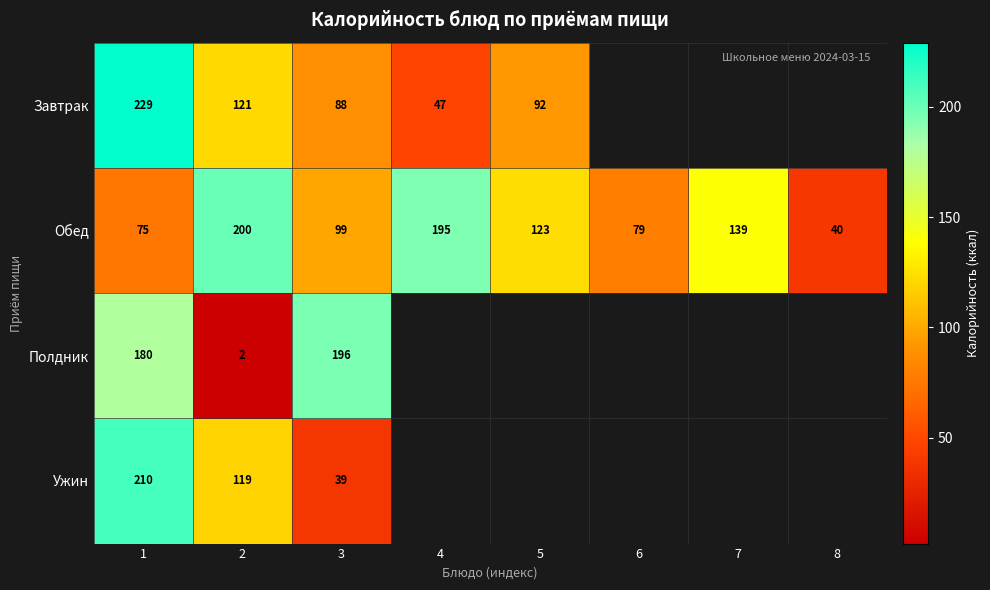

What is the difference between the highest and lowest values at 2?

198